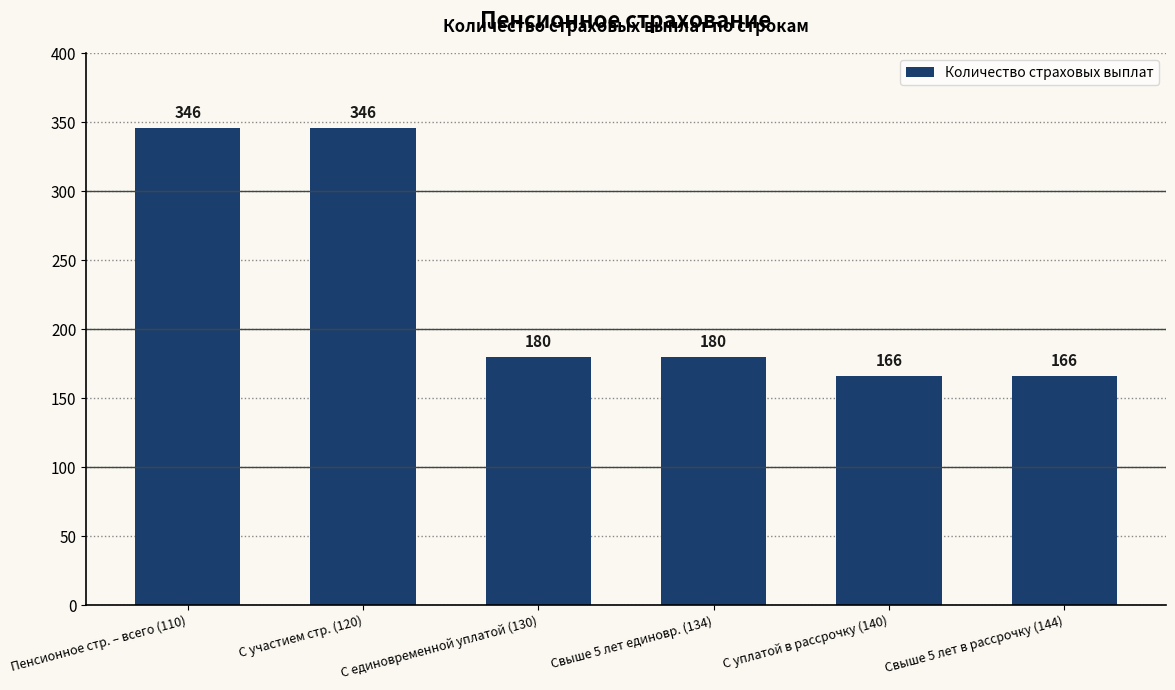

What is the smallest value displayed?

166